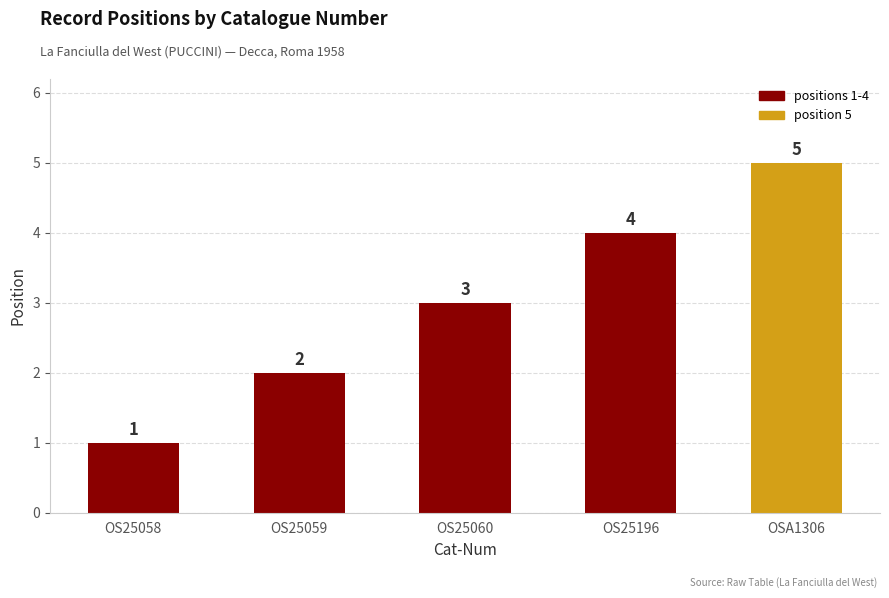

Rank the categories by value from lowest to highest.

OS25058, OS25059, OS25060, OS25196, OSA1306